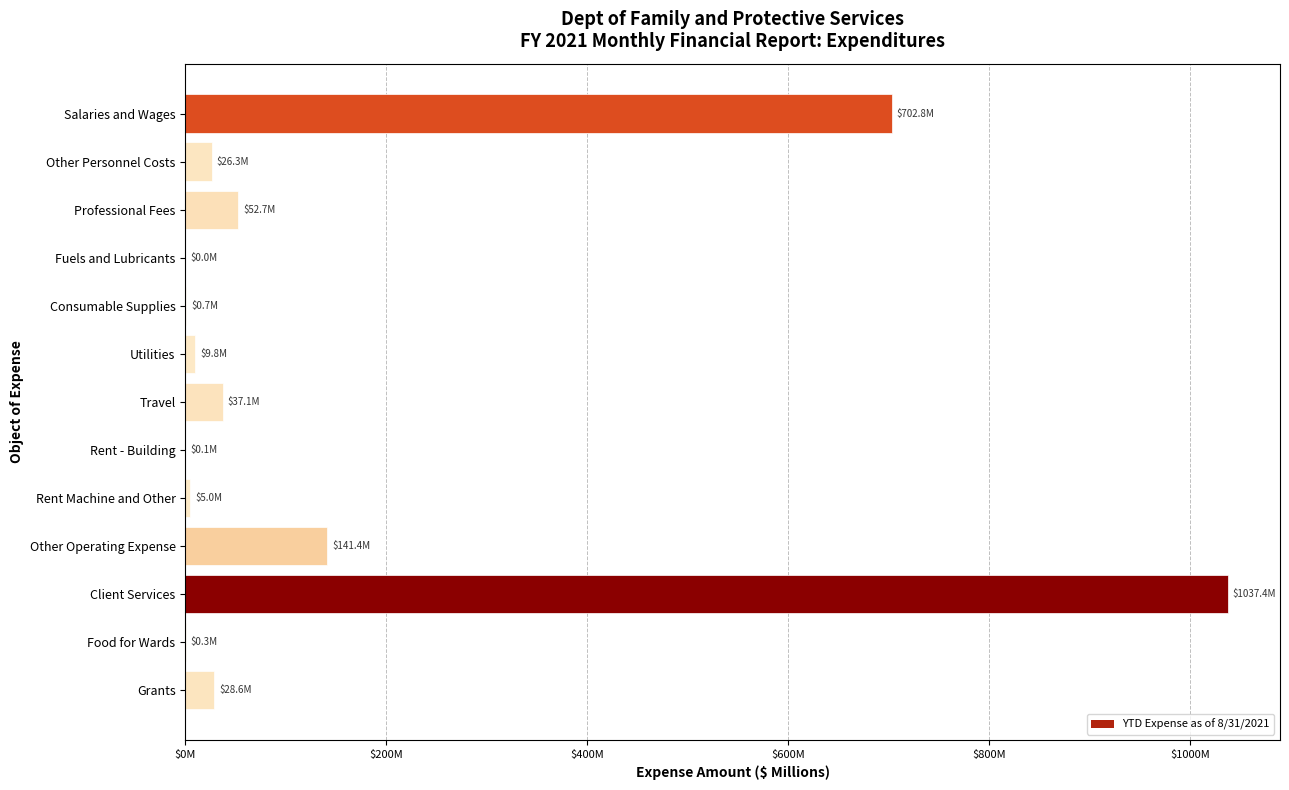

Are the bars horizontal?

Yes